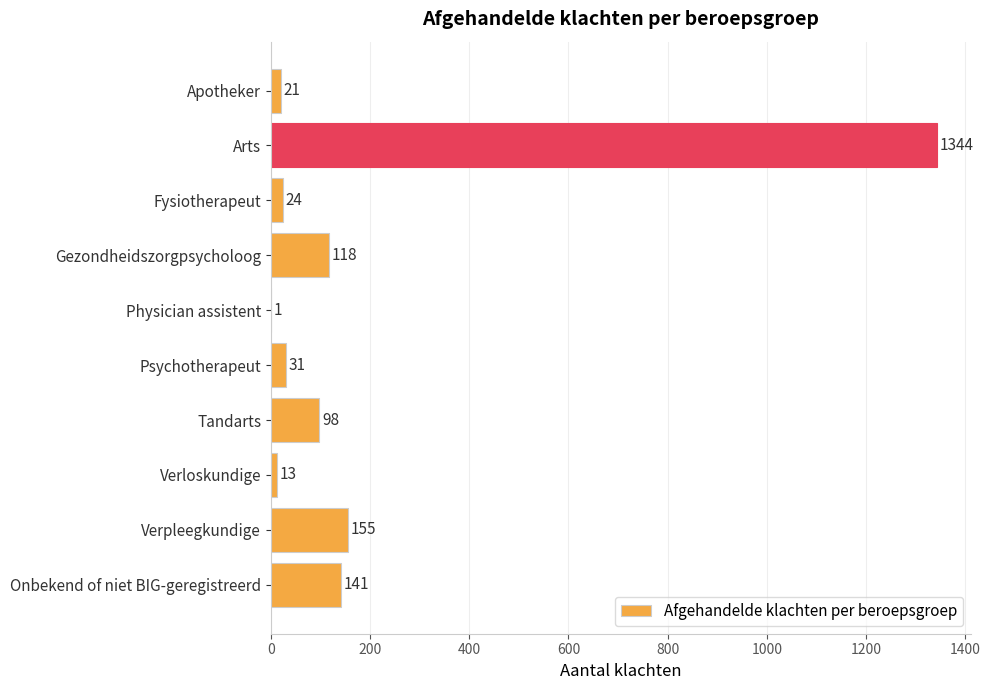

The value at Physician assistent is 1. True or false?

True